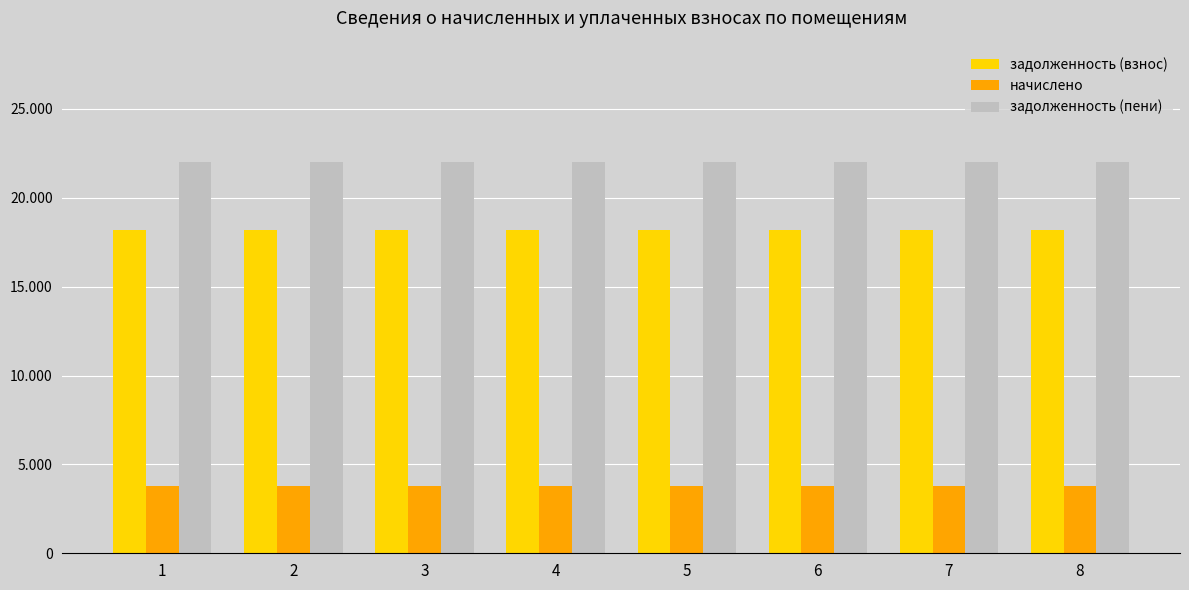

Are the bars horizontal?

No